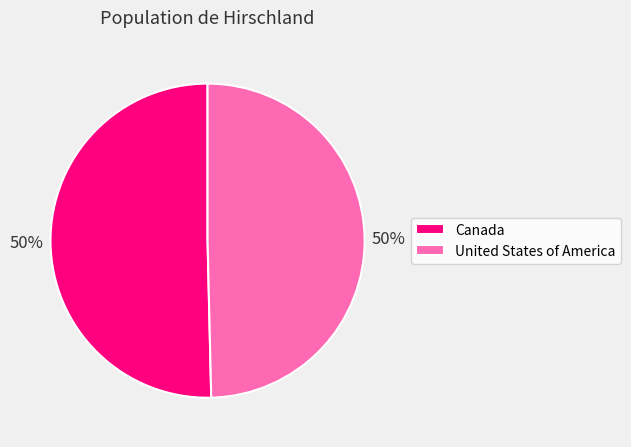

Do Canada and United States of America together represent more than half of the pie?

Yes